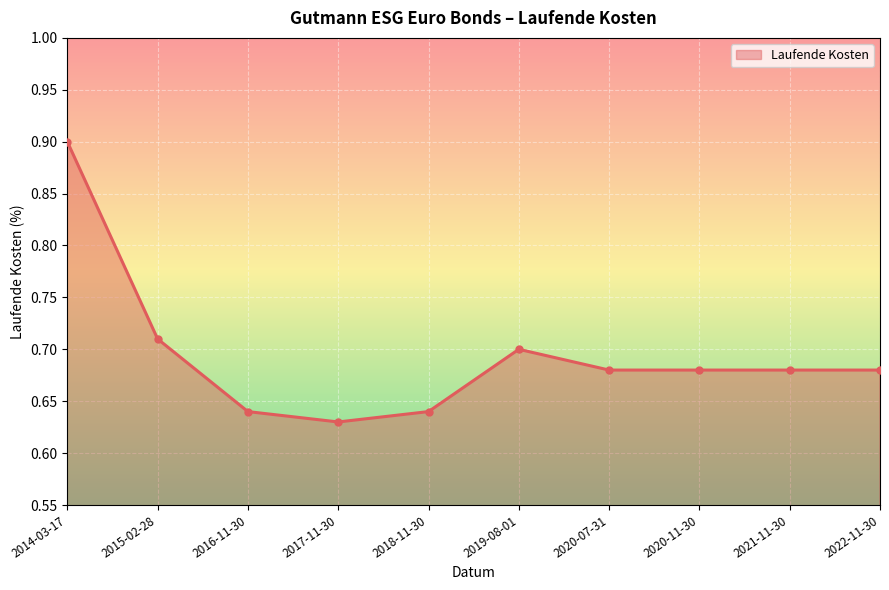

What is the difference between the values at 2020-07-31 and 2014-03-17?

0.2